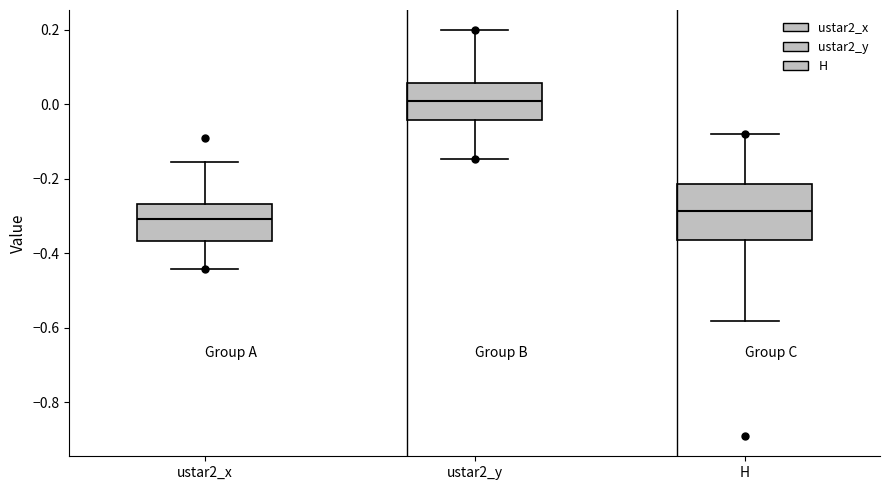

Comparing the boxes themselves (not the whiskers), which one is the tallest?

H